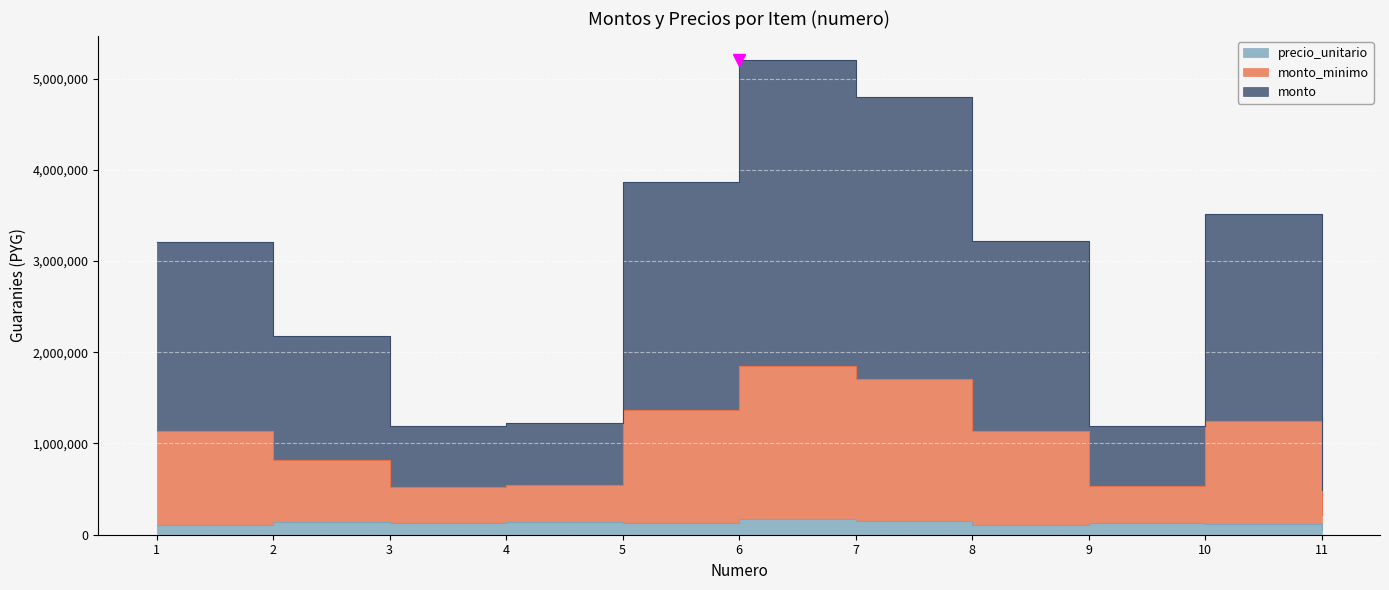

Which category has the lowest value across all series?

11